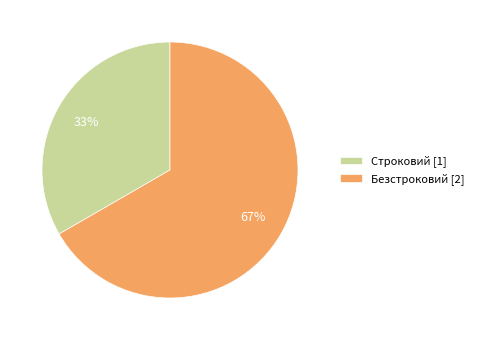

Do Безстроковий [2] and Строковий [1] together represent more than half of the pie?

Yes